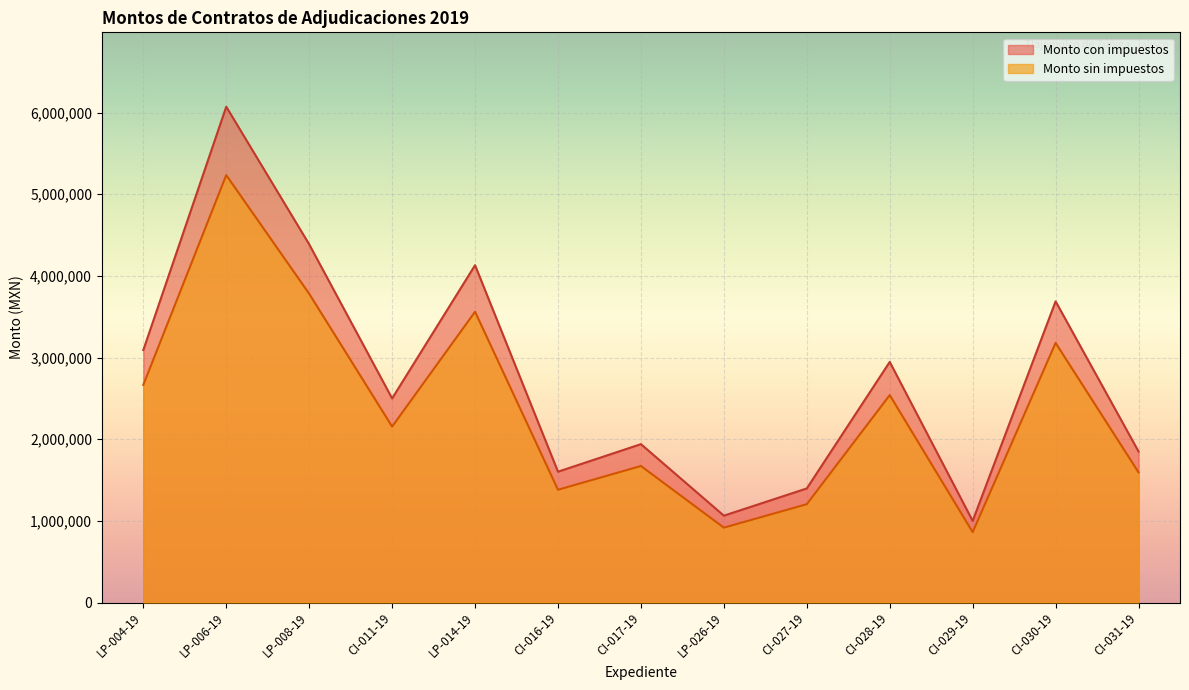

Which series changed the most between CI-017-19 and CI-031-19?

Monto con impuestos